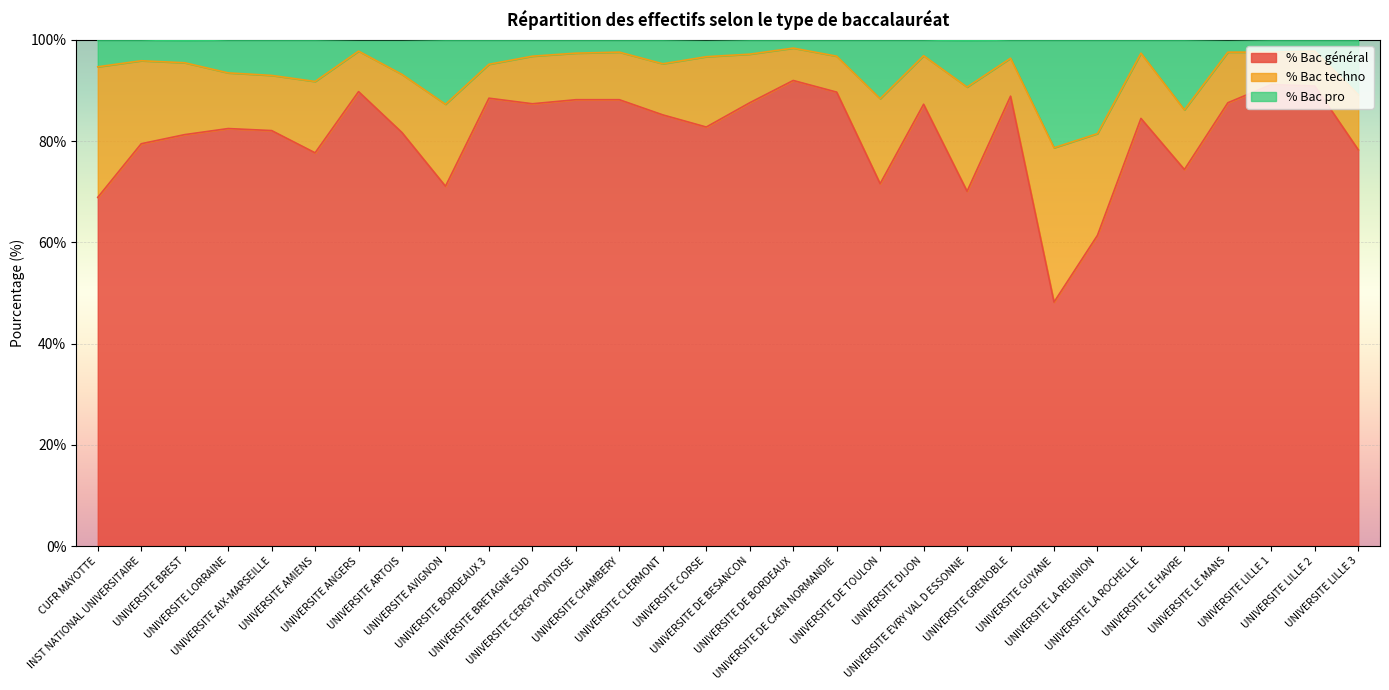

What is the label of the 2nd point from the left?

INST NATIONAL UNIVERSITAIRE